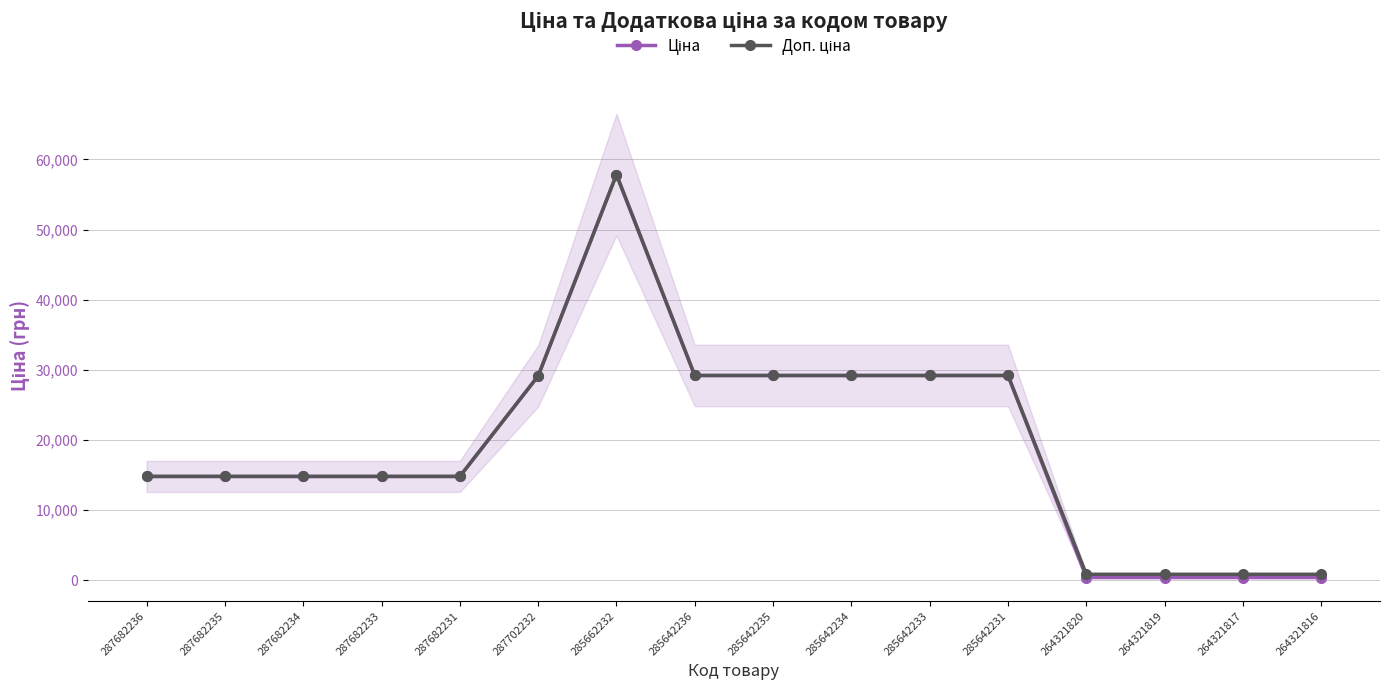

What is the approximate value of Доп. ціна at 285642236?

29188.5